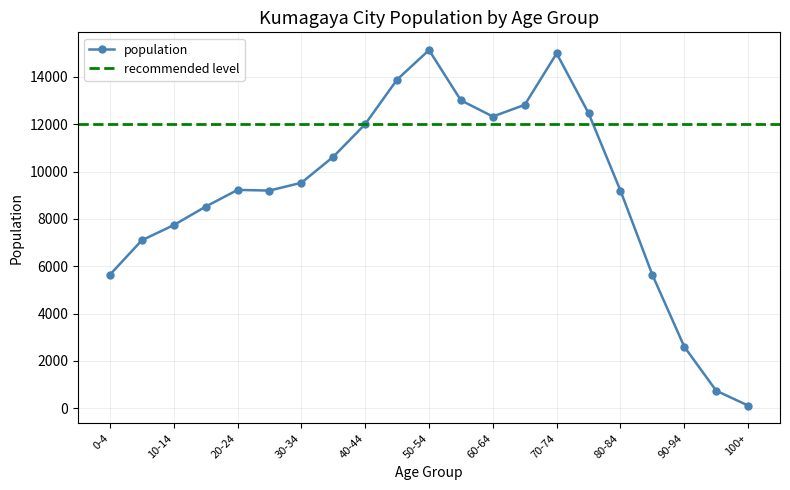

List the labels in order of value, smallest first.

100+, 95-99, 90-94, 85-89, 0-4, 5-9, 10-14, 15-19, 80-84, 25-29, 20-24, 30-34, 35-39, 40-44, 60-64, 75-79, 65-69, 55-59, 45-49, 70-74, 50-54